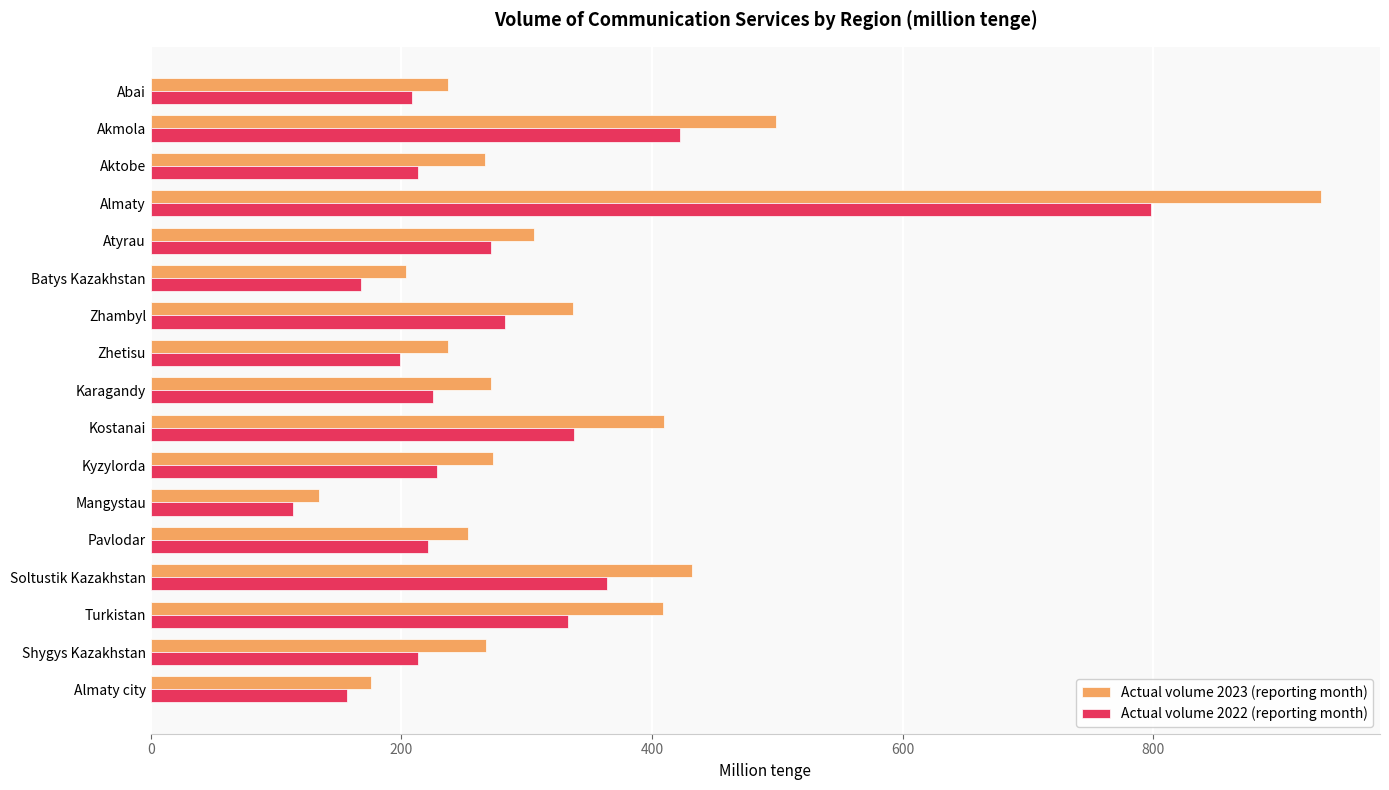

What is the spread (max minus min) of values at Zhambyl?

53.8